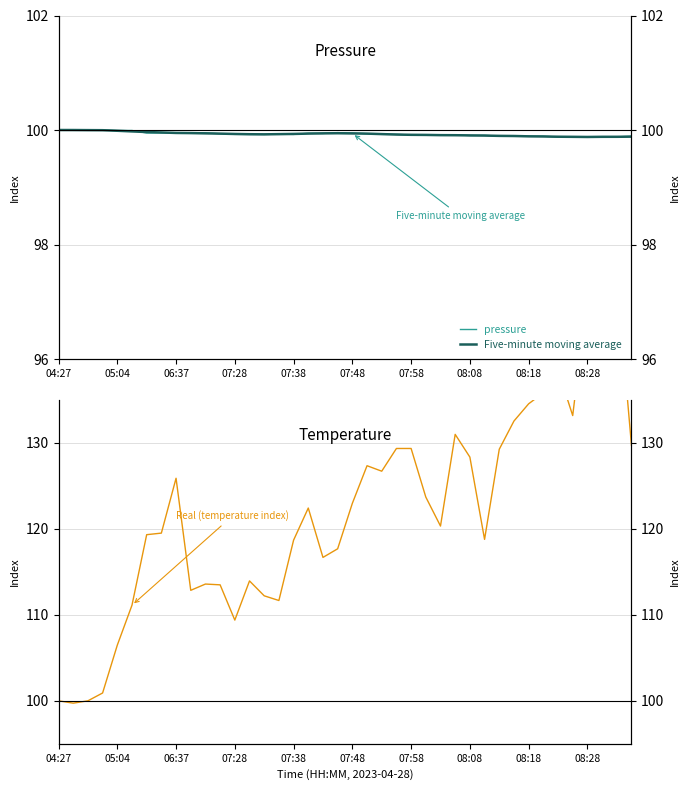

At which category does pressure reach its first local peak?

06:37